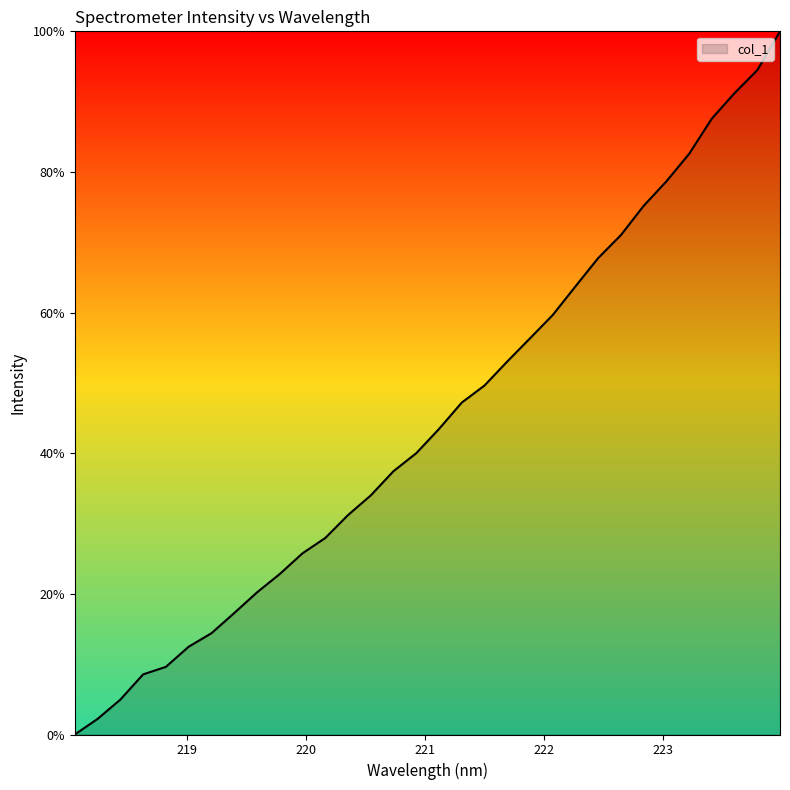

What is the maximum value shown in the chart?

100.0